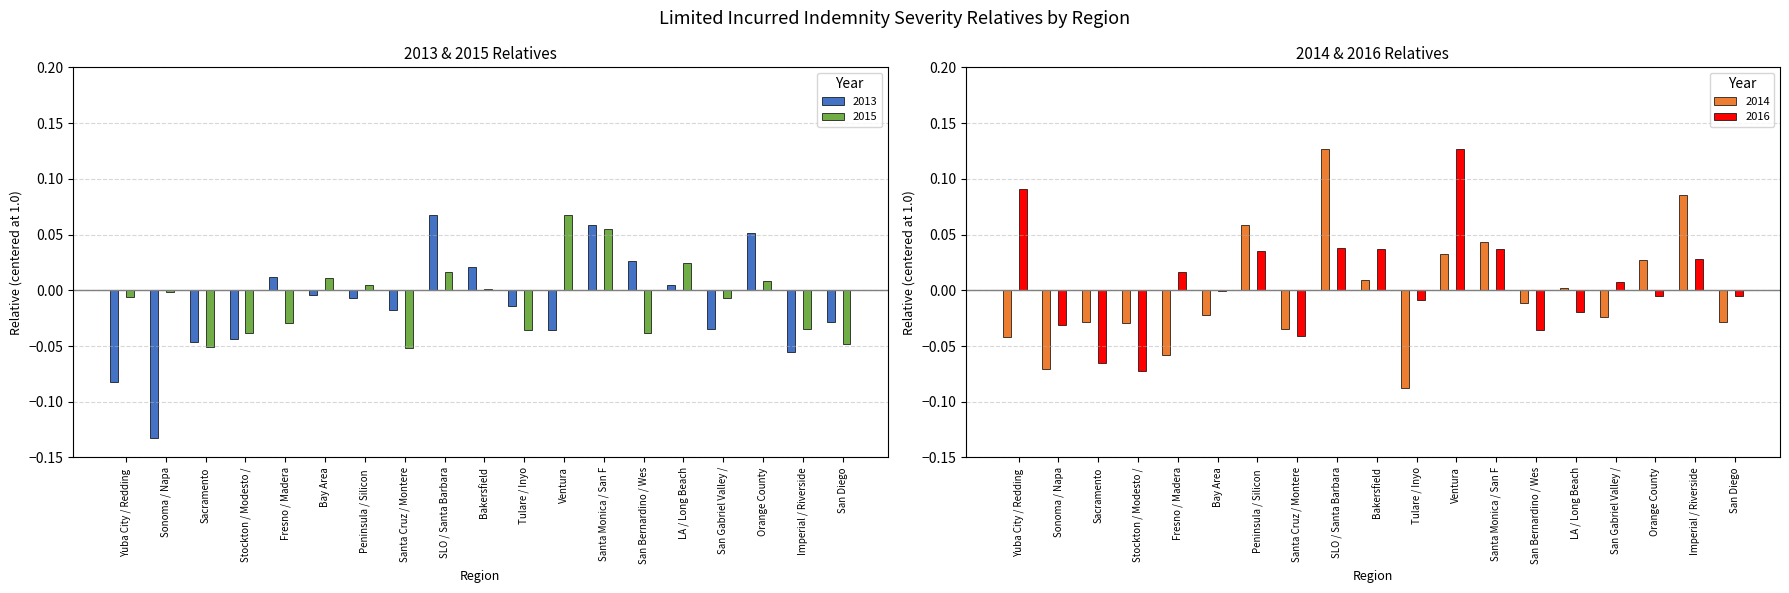

Is the value of 2014 at Yuba City / Redding  greater than the value of 2016 at Peninsula / Silicon ?

No